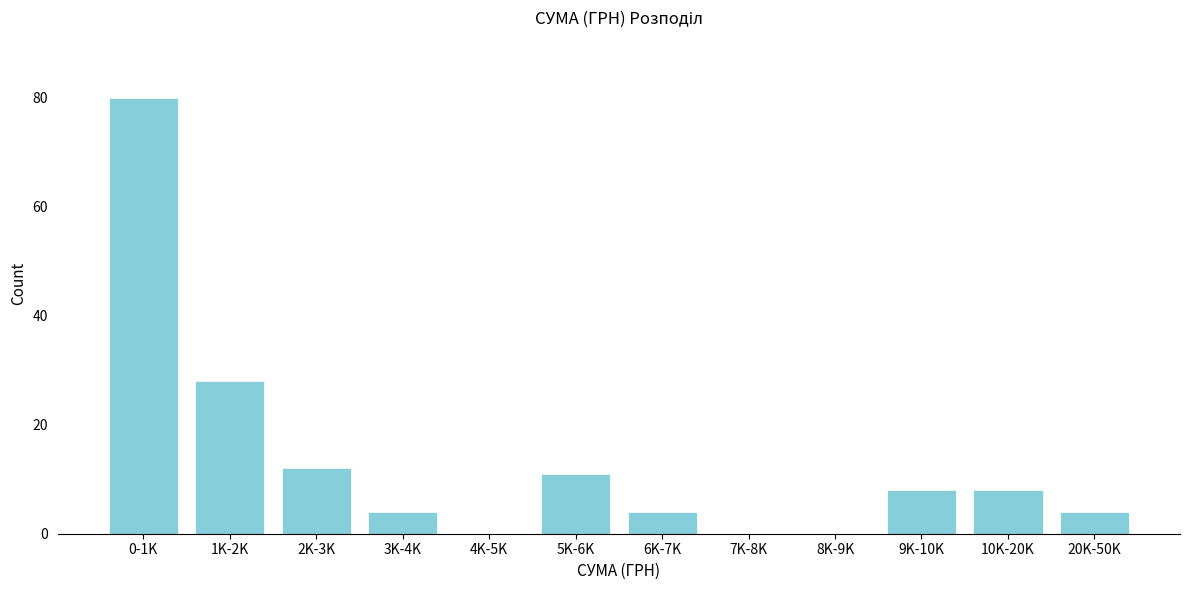

Reading left to right, what are all the values shown in this chart?

0-1K=80	1K-2K=28	2K-3K=12	3K-4K=4	4K-5K=0	5K-6K=11	6K-7K=4	7K-8K=0	8K-9K=0	9K-10K=8	10K-20K=8	20K-50K=4